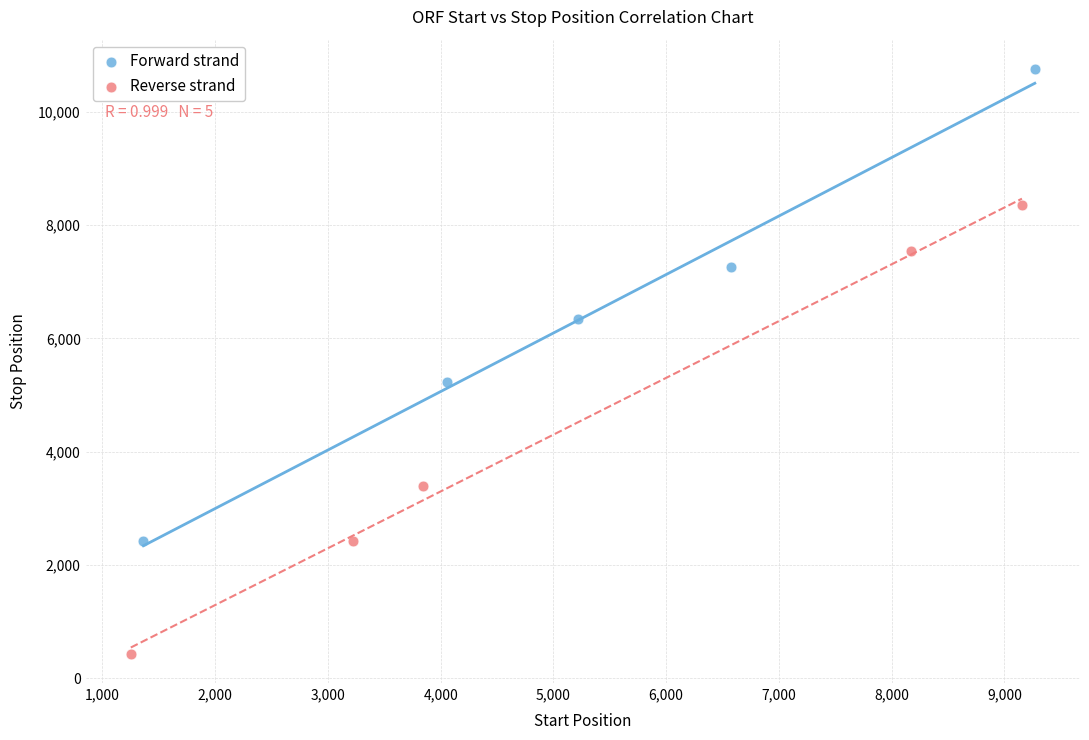

Which series has the widest spread of Y values?

Forward strand